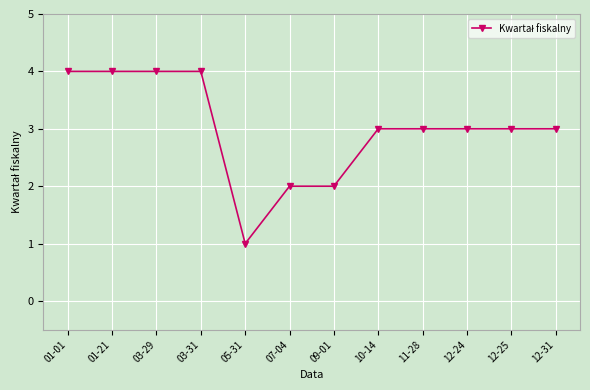

What is the sum of all values?

36